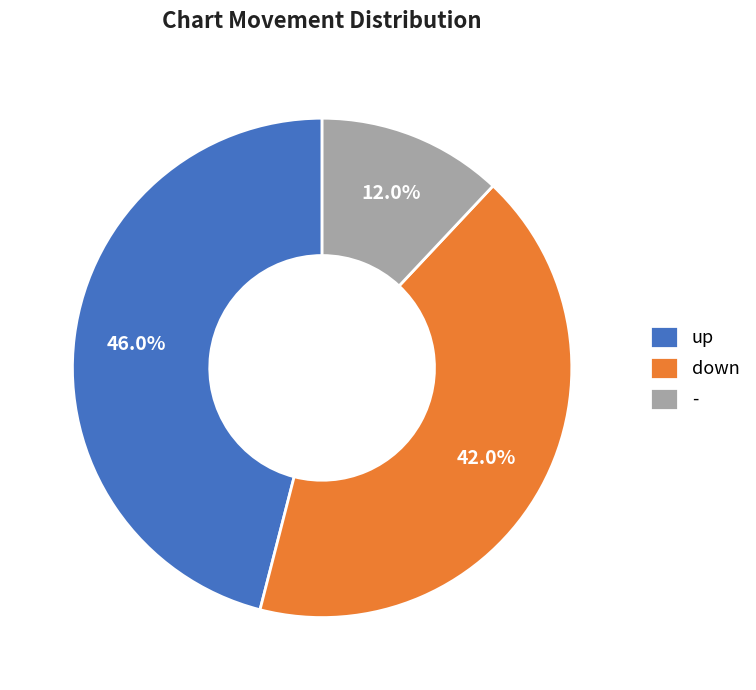

To the nearest percent, what is the difference between the largest and smallest slice percentages?

34%